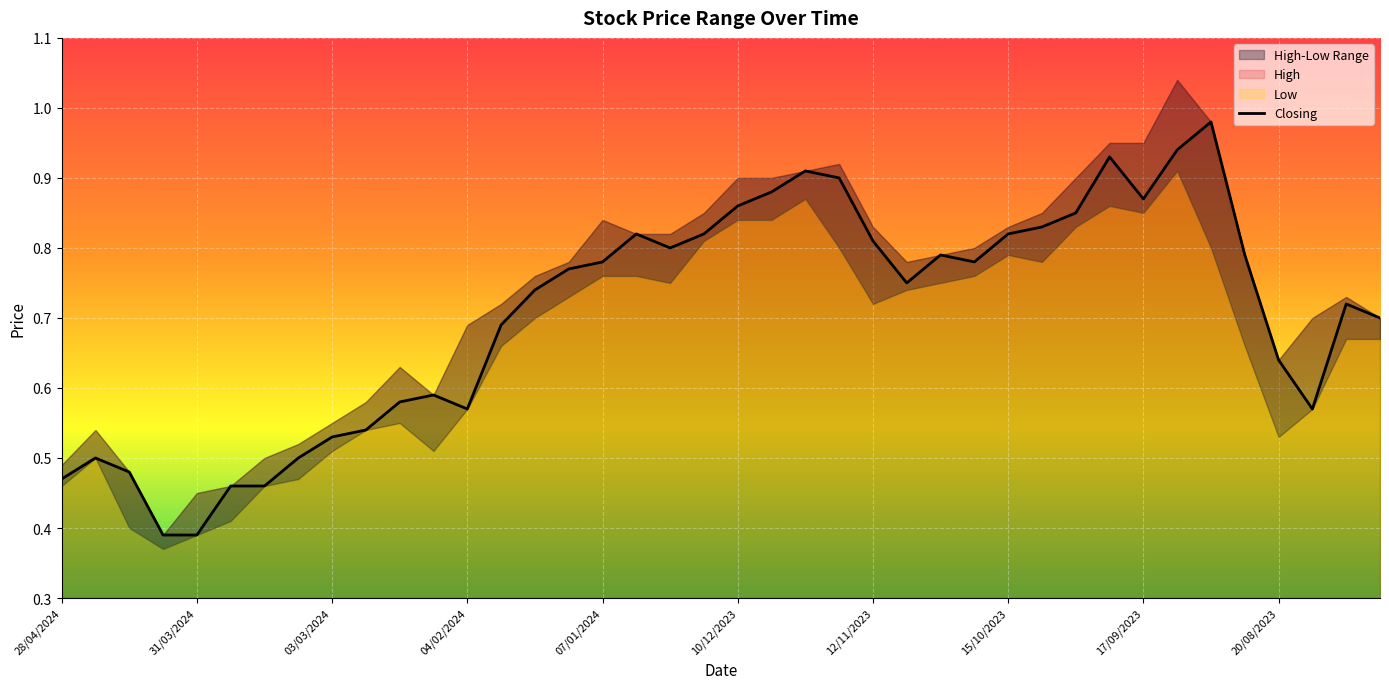

What is the average value of the Closing series?

0.7